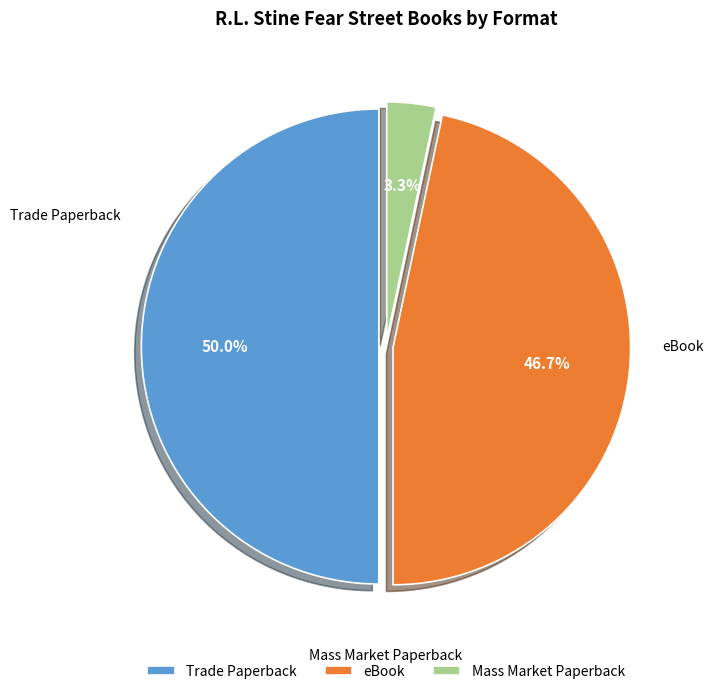

What is the total percentage of Mass Market Paperback and Trade Paperback?

53.3%